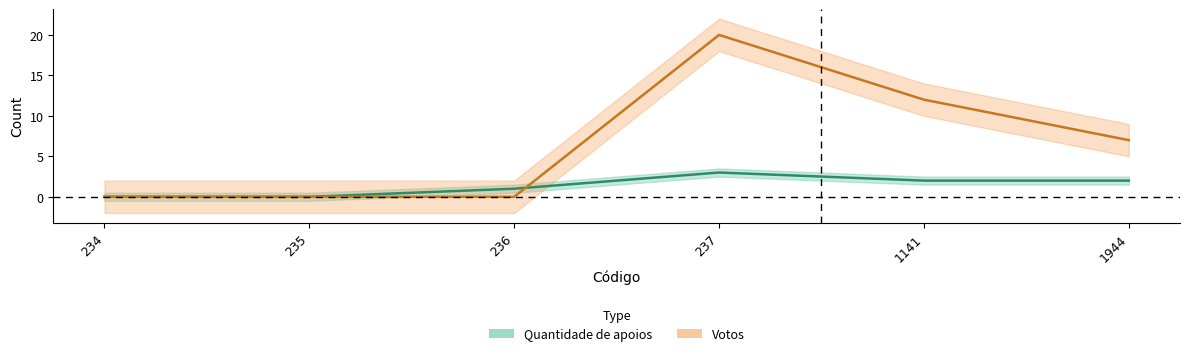

What is the value of the Quantidade de apoios point at the 6th from the left?

2